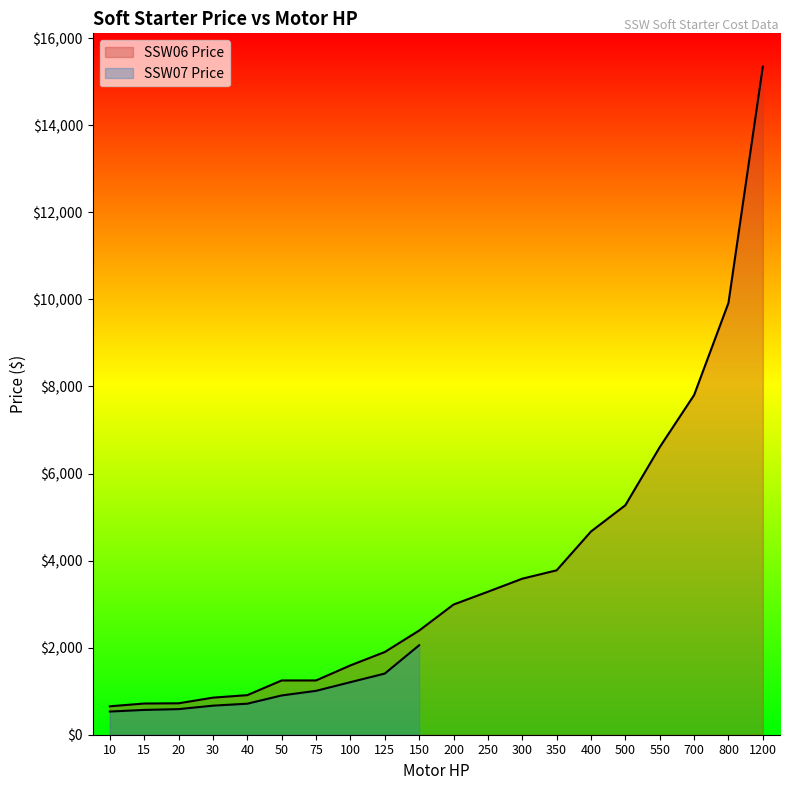

Rank the categories by value from lowest to highest.

10, 15, 20, 30, 40, 50, 75, 100, 125, 150, 200, 250, 300, 350, 400, 500, 550, 700, 800, 1200